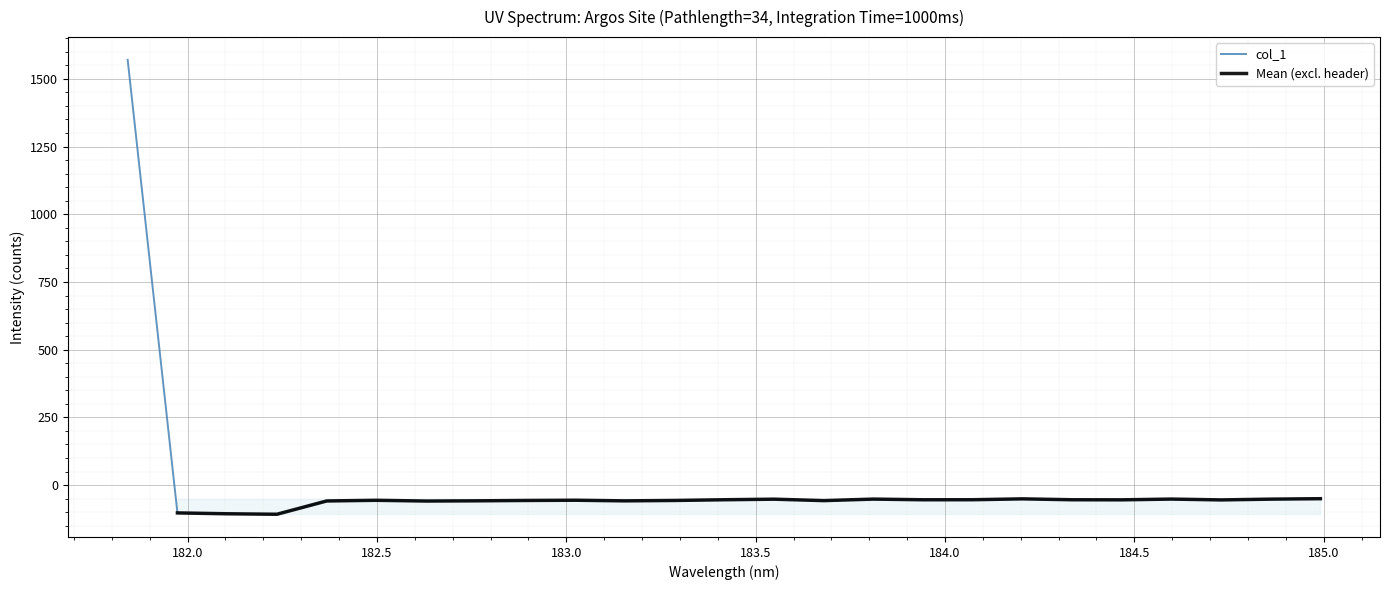

Which label corresponds to the largest value in the chart?

181.8418